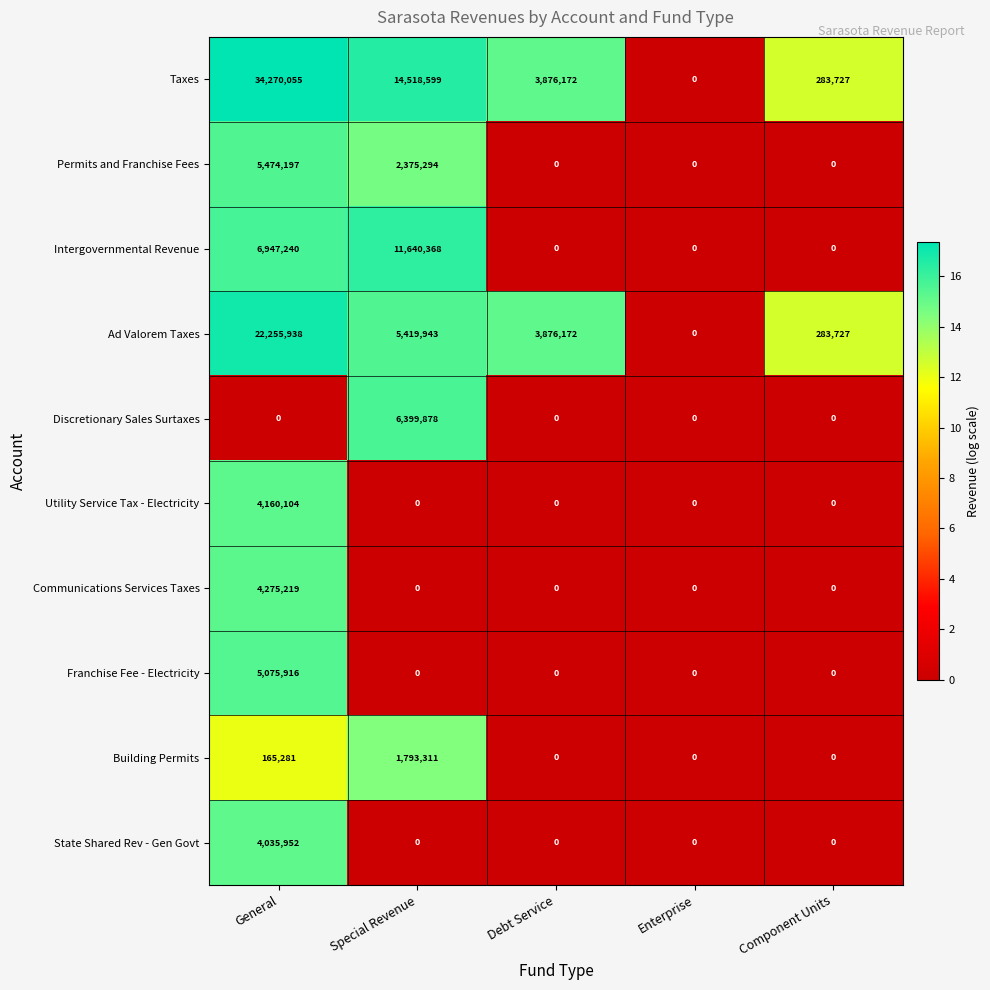

Which series has the widest spread of values?

Taxes